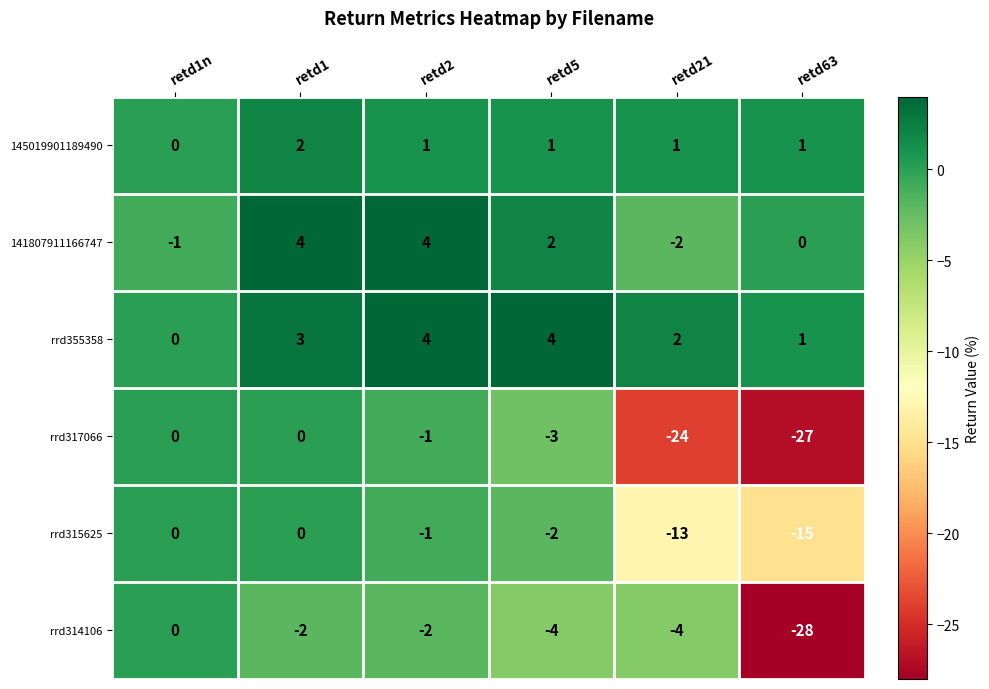

Which series has the largest range (max minus min)?

rrd314106